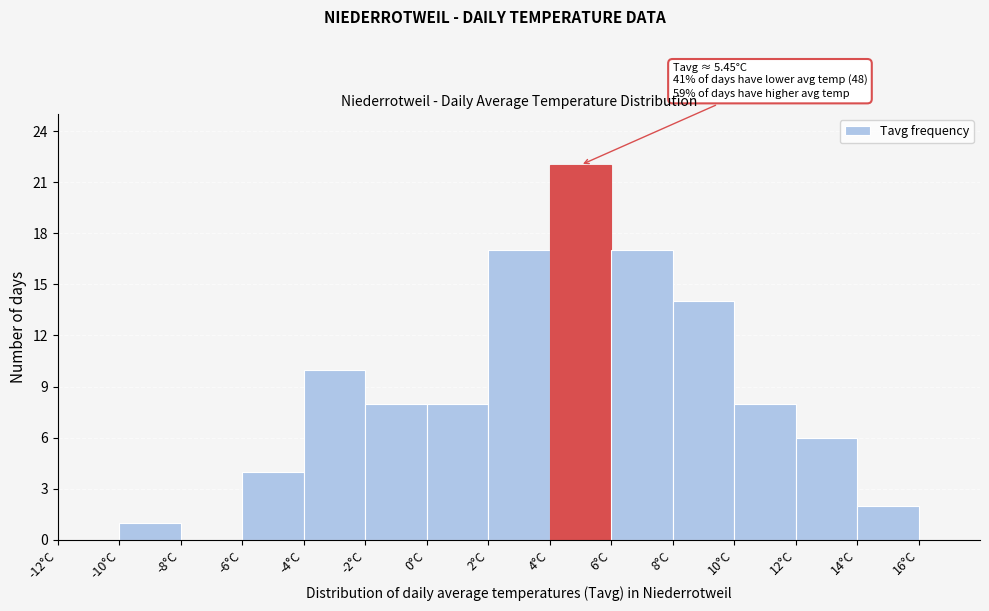

Which range on the x-axis has the tallest bar?

4 to 6